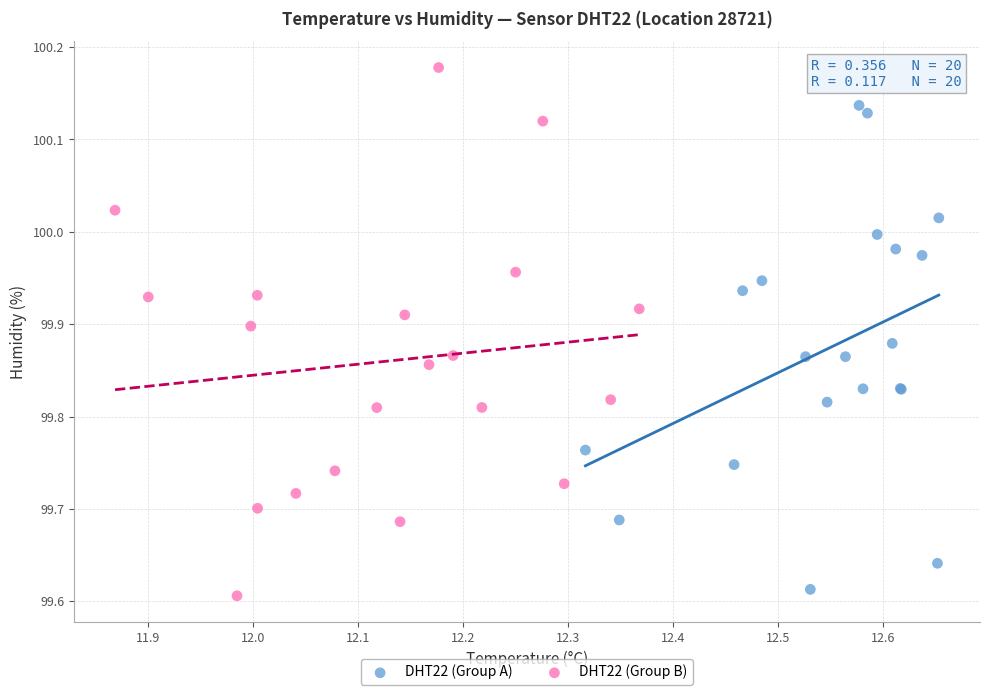

Which series contains the highest Y value?

DHT22 (Group B)